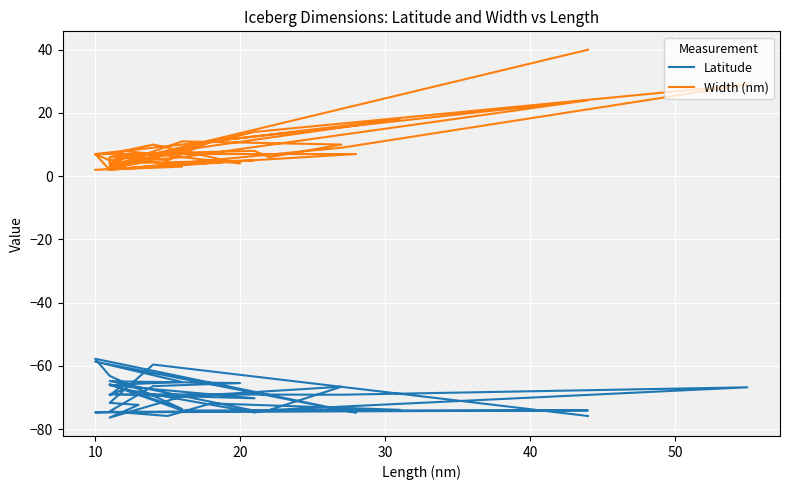

Does the chart display data point markers on the line(s)?

No